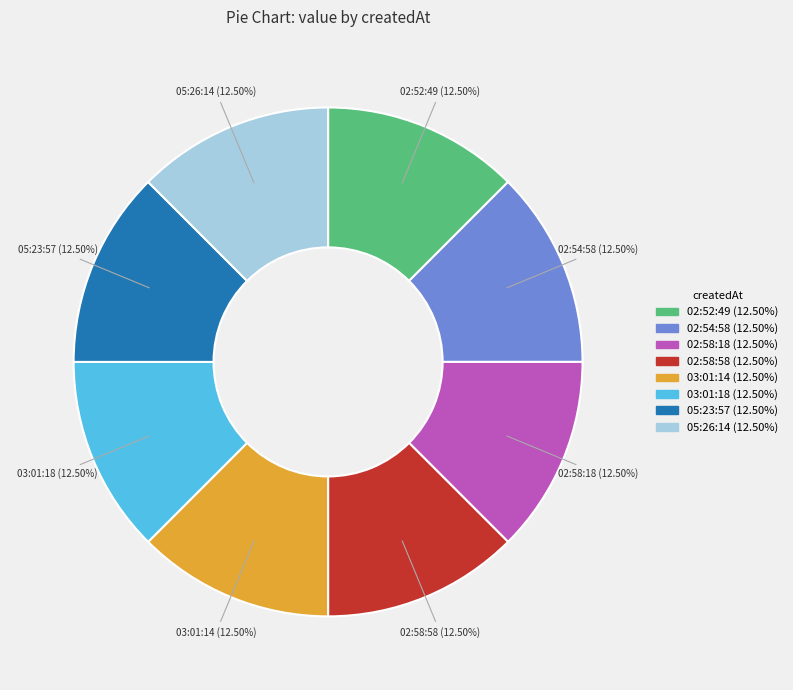

Does any single category account for the majority?

No